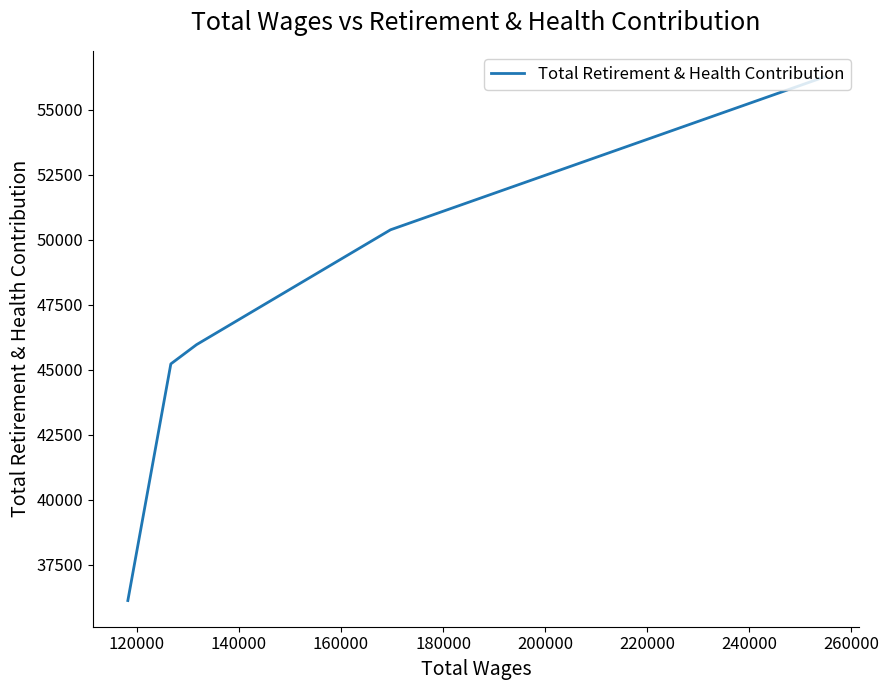

How many series are shown in this chart?

1